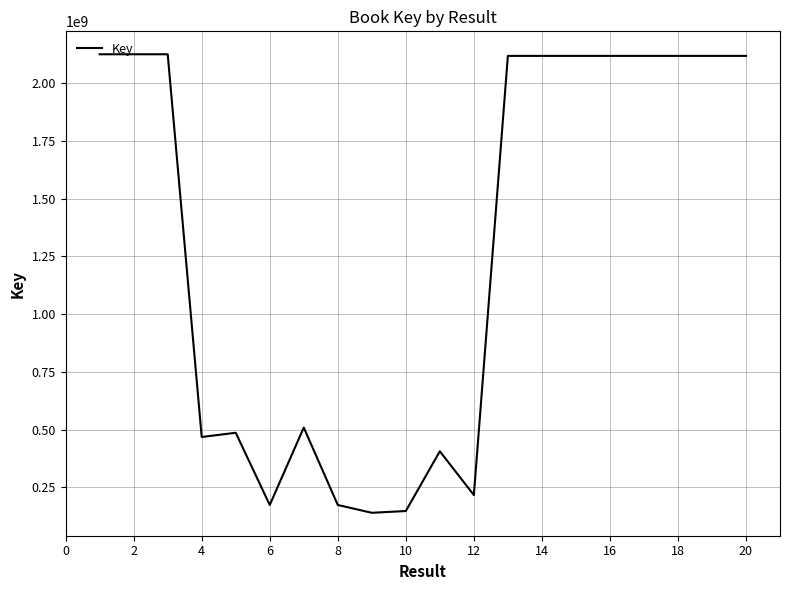

What is the difference between the maximum and minimum values?

1984783399